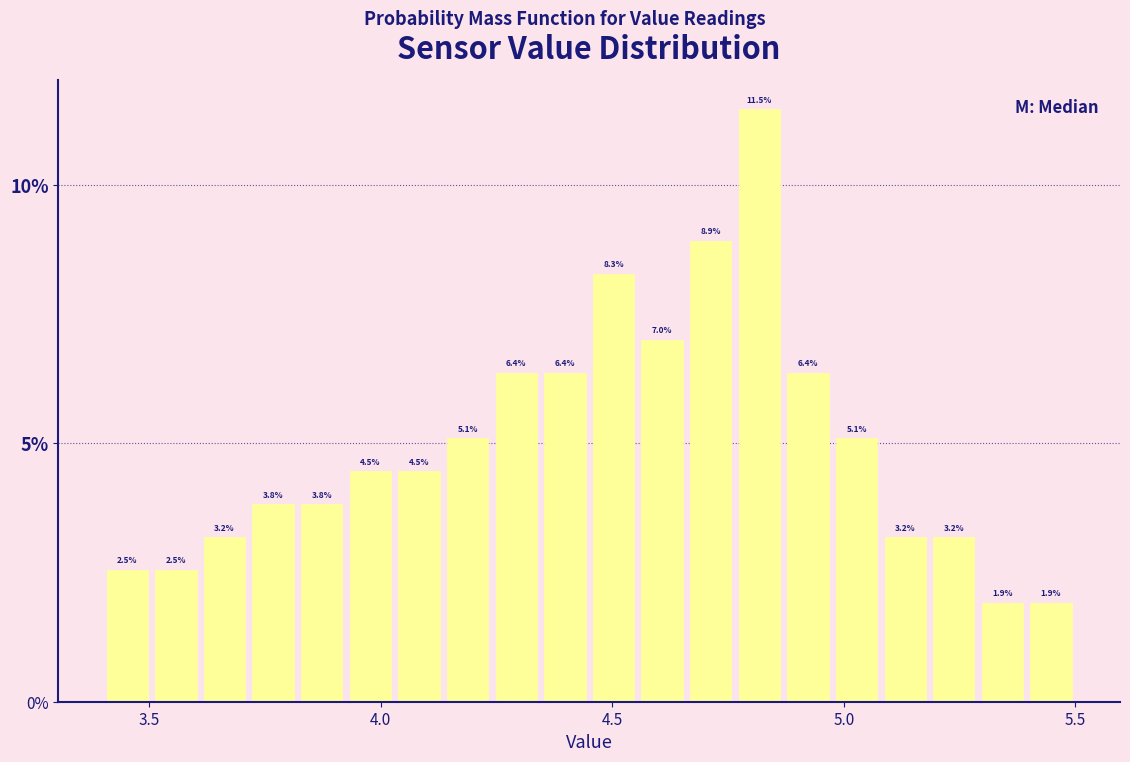

Around what value on the x-axis is the tallest bar? Give the approximate position of its centre, as read against the axis.

4.80